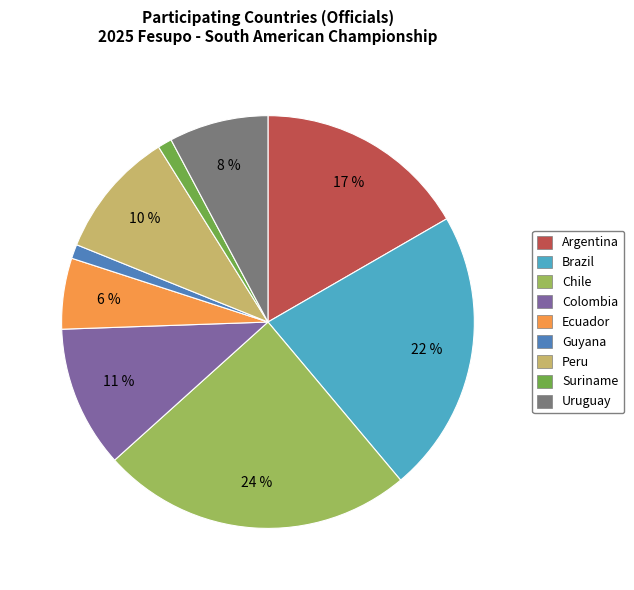

True or false: Peru accounts for 2% of the total.

False